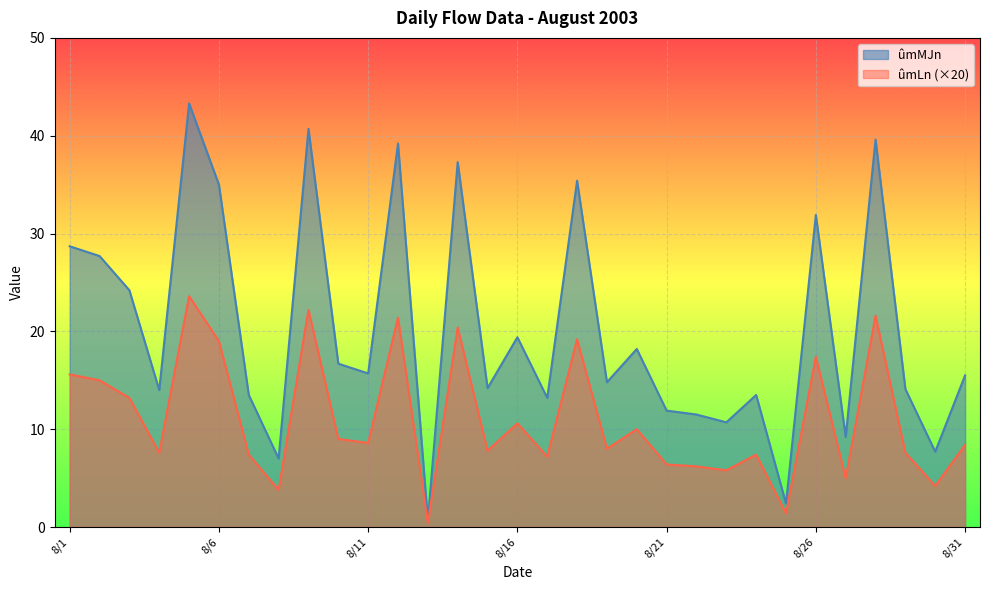

Which series changed the most between 2003/8/3 and 2003/8/28?

ûmMJn